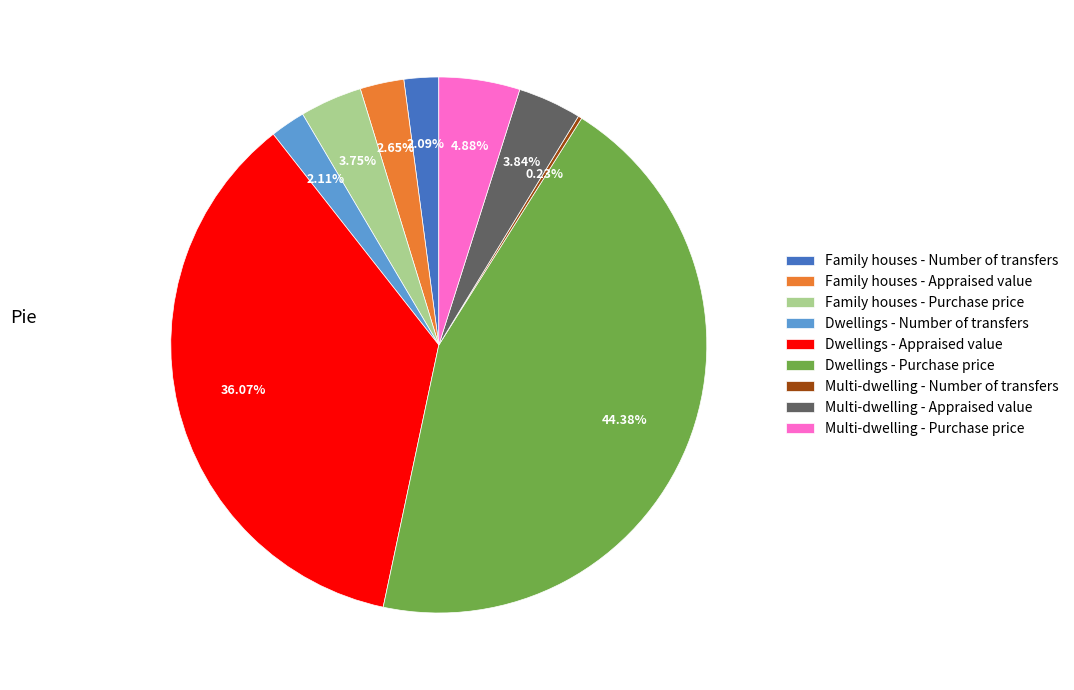

Between Dwellings - Purchase price and Family houses - Purchase price, which is larger?

Dwellings - Purchase price